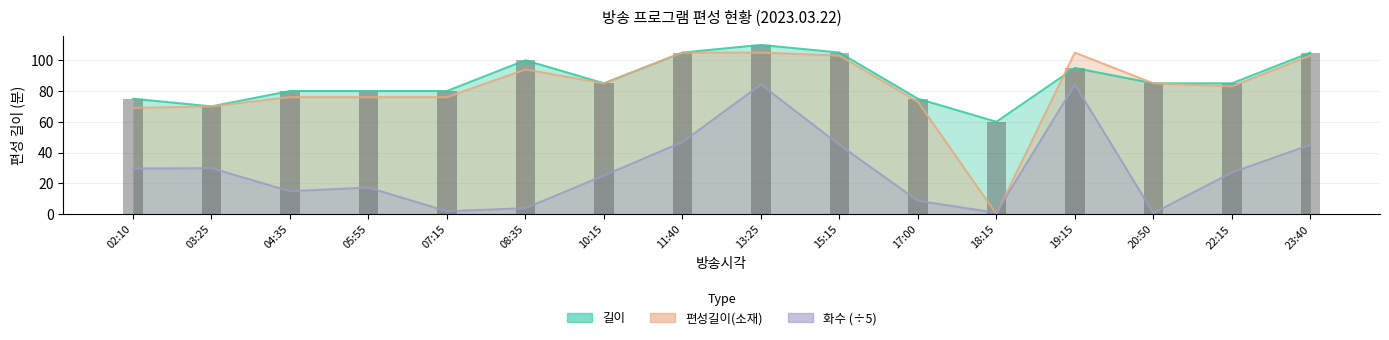

Between 05:55 and 22:15, which series saw the biggest shift?

화수 (÷5)